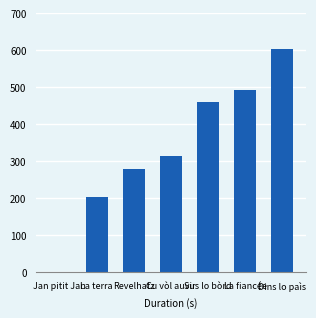

What is the sum of all values?

2349